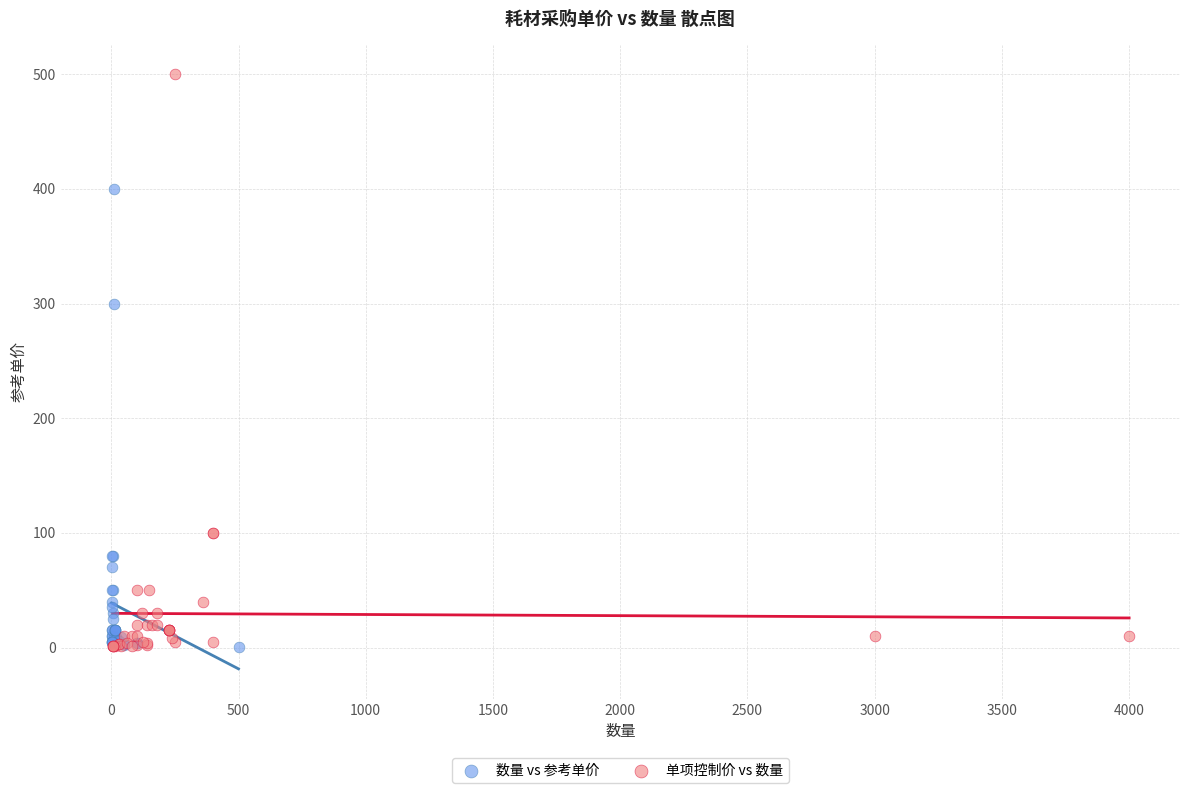

Which series contains the highest Y value?

单项控制价 vs 数量